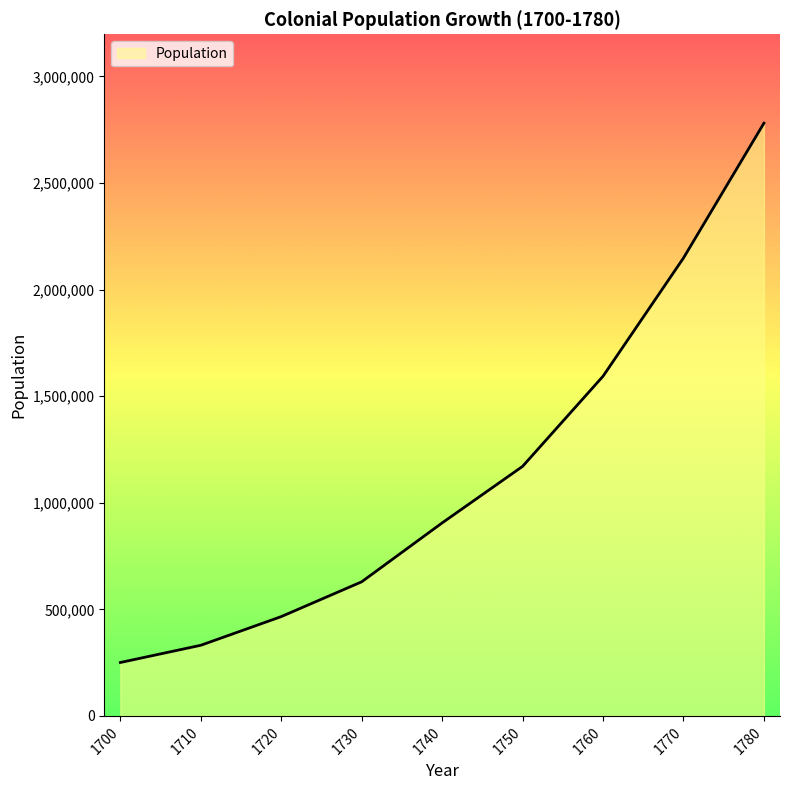

Is it true that the value at 1750 is 1170800?

True